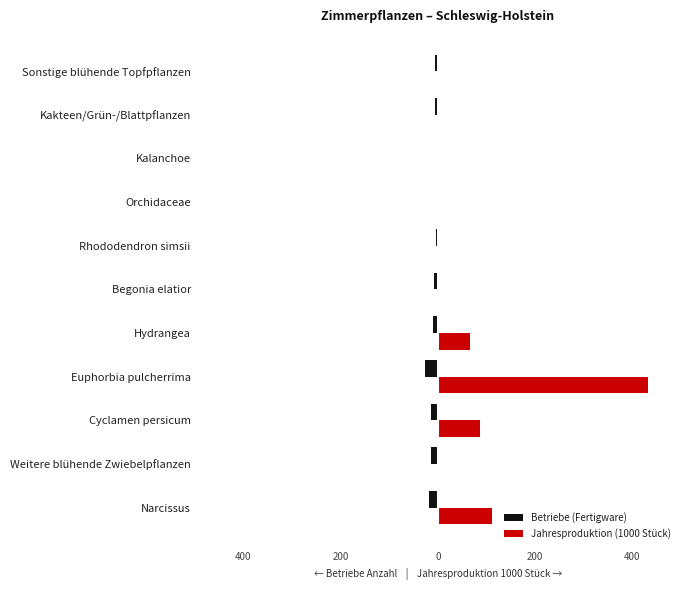

What are all the series names shown in the legend?

Betriebe (Fertigware), Jahresproduktion (1000 Stück)